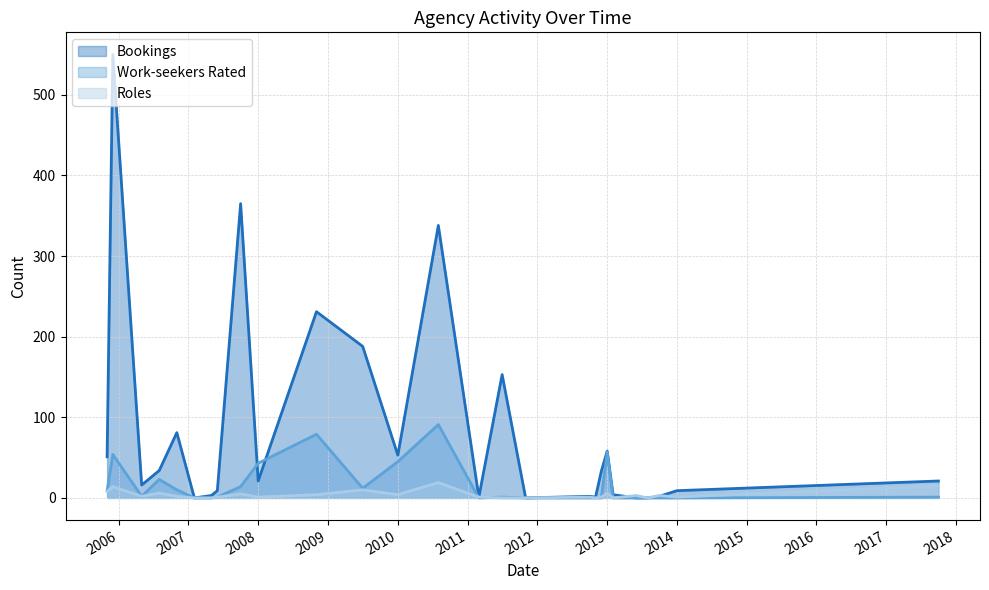

What position from the left is 2007-06?

8